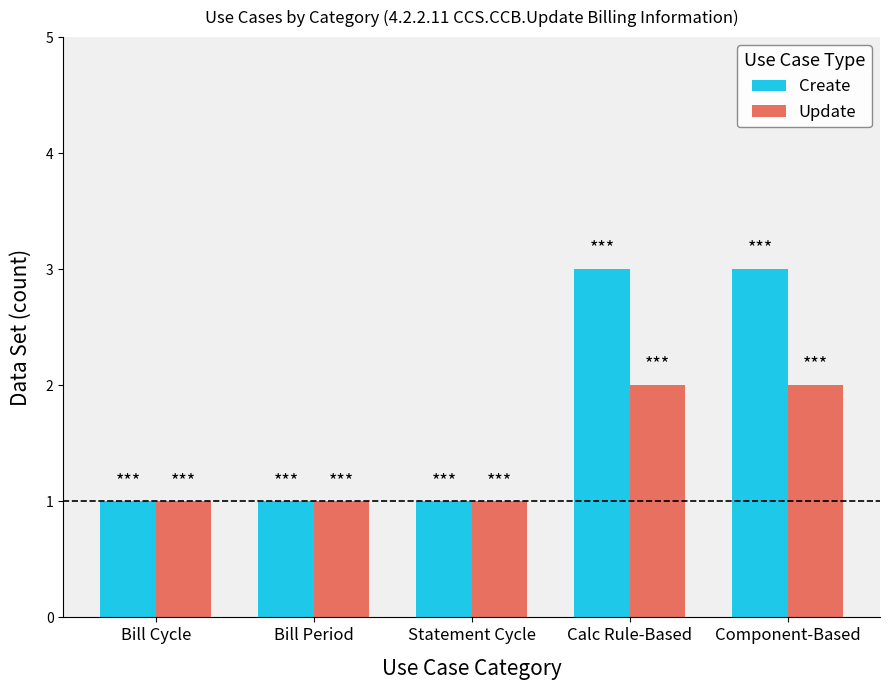

True or false: Update has a value of 1 at Statement Cycle.

True